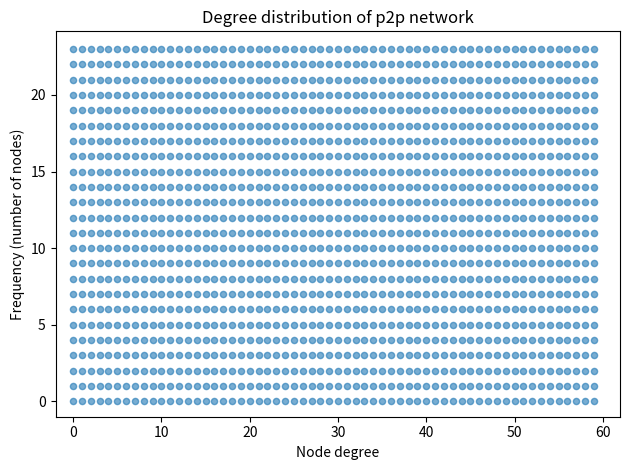

What is the range of X values (max minus min)?

59